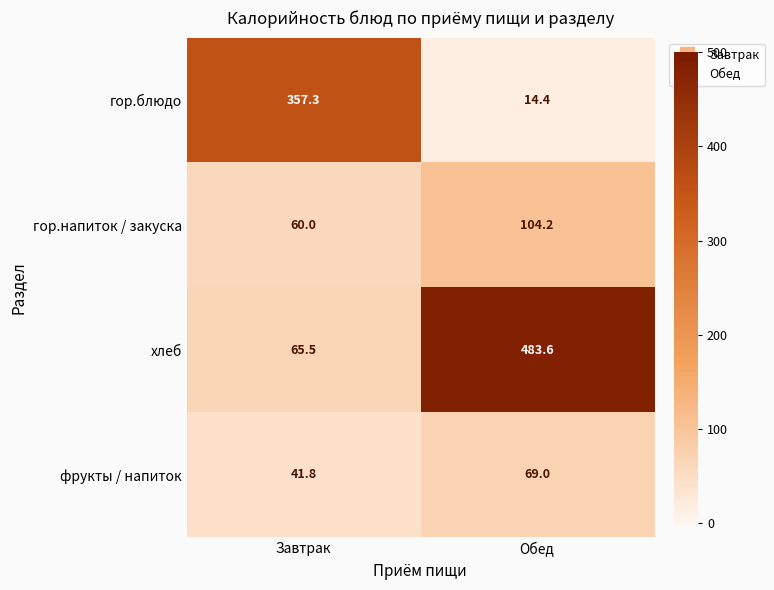

Is it true that фрукты / напиток equals 27.9 at Обед?

False